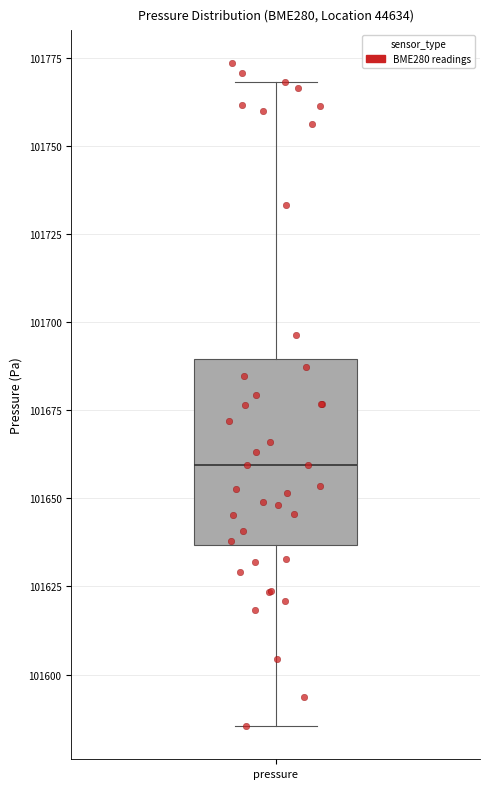

Read this box plot against the y-axis: the position of the median line, the range covered by the box, and the ends of both whiskers. The values are not printed on the chart, so give them approximately, as read against the axis.

median 101660, box 101635 to 101690, whiskers 101585 to 101770